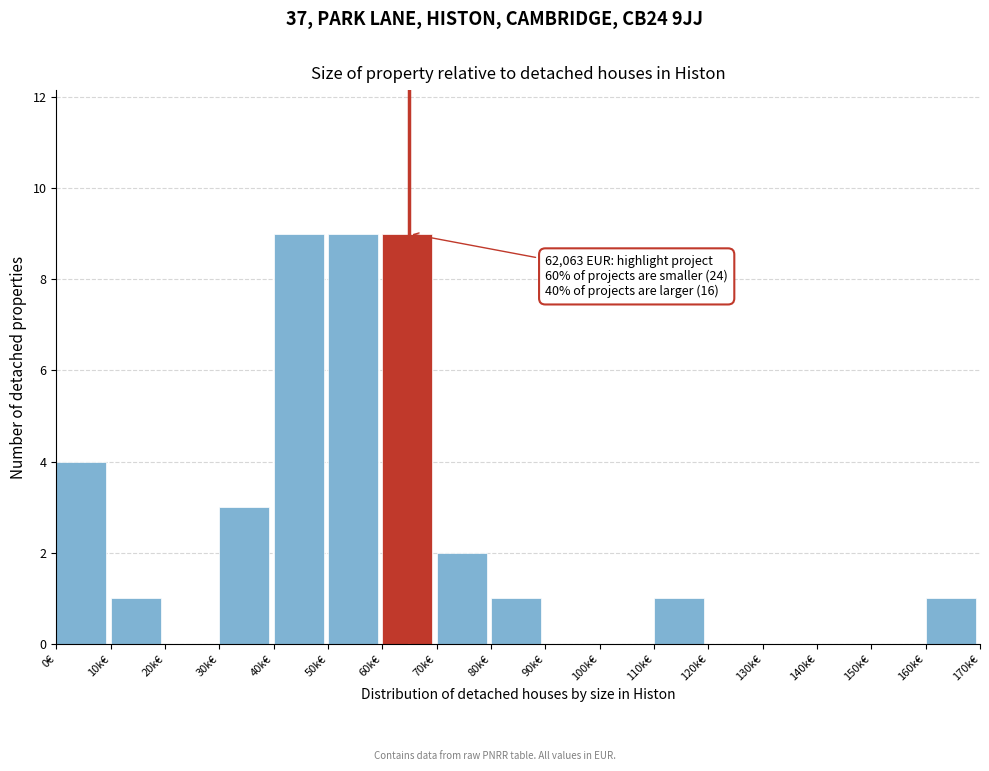

Reading right to left, extract all data points from this chart.

160k€=1	150k€=0	140k€=0	130k€=0	120k€=0	110k€=1	100k€=0	90k€=0	80k€=1	70k€=2	60k€=9	50k€=9	40k€=9	30k€=3	20k€=0	10k€=1	0€=4